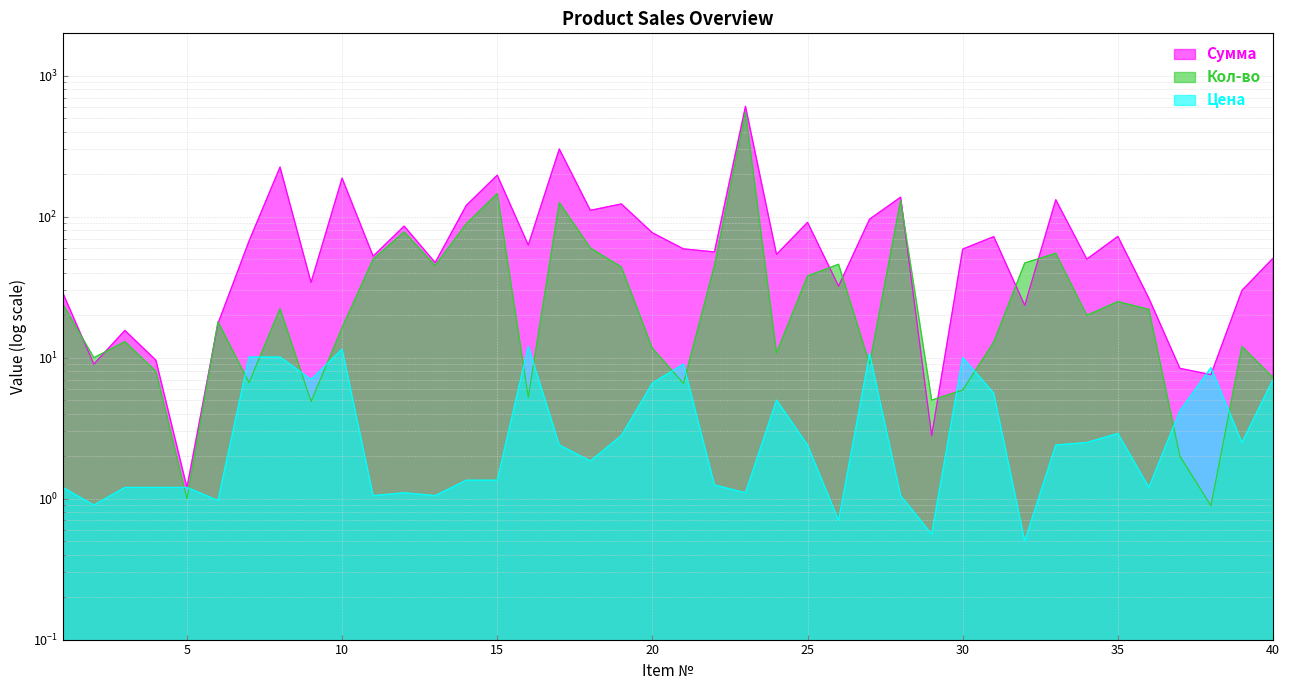

Which label corresponds to the largest value in the chart?

23